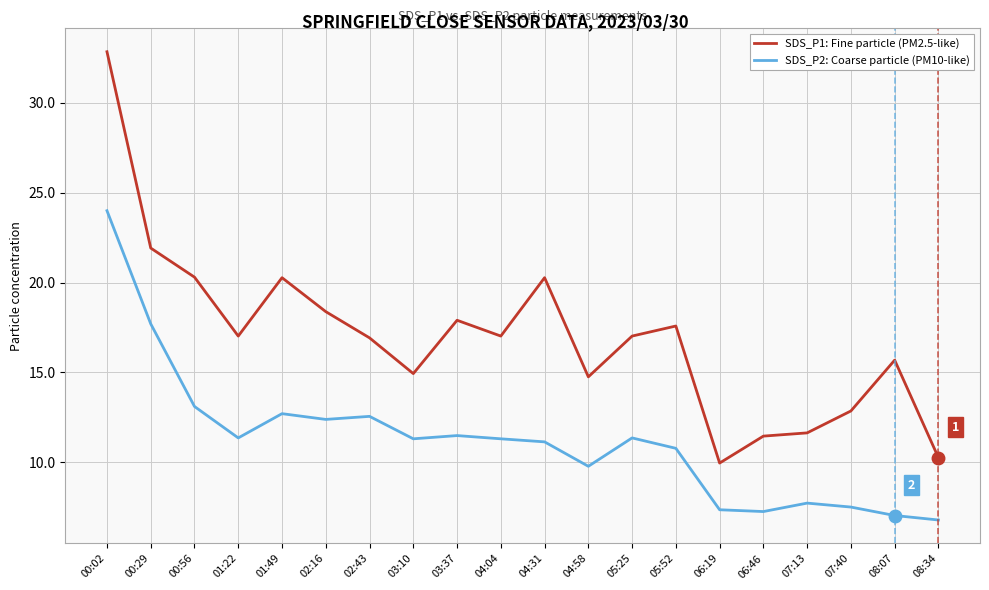

At which category is the sum across all series the highest?

00:02